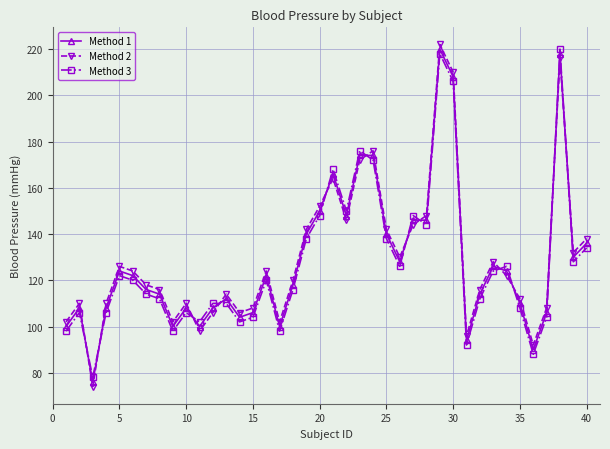

At how many categories does at least one series exceed 191?

3